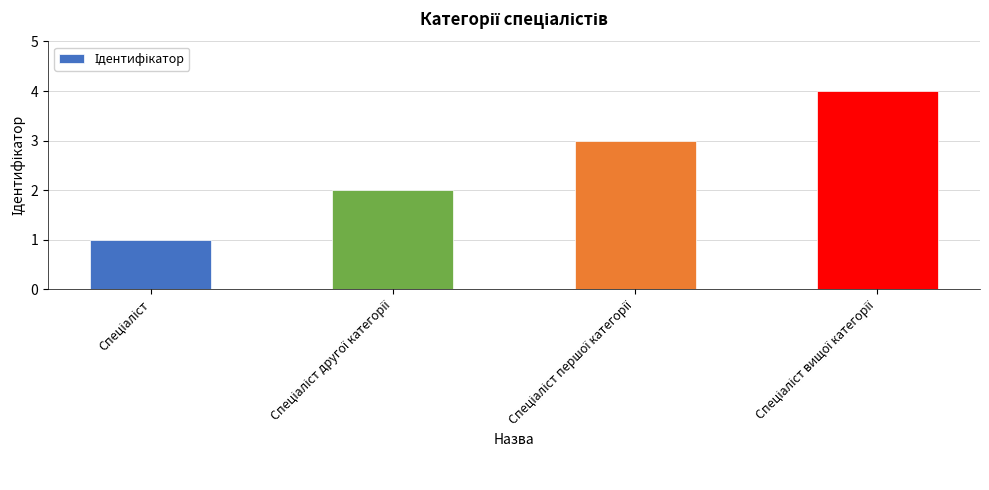

Does the chart contain stacked bars?

No